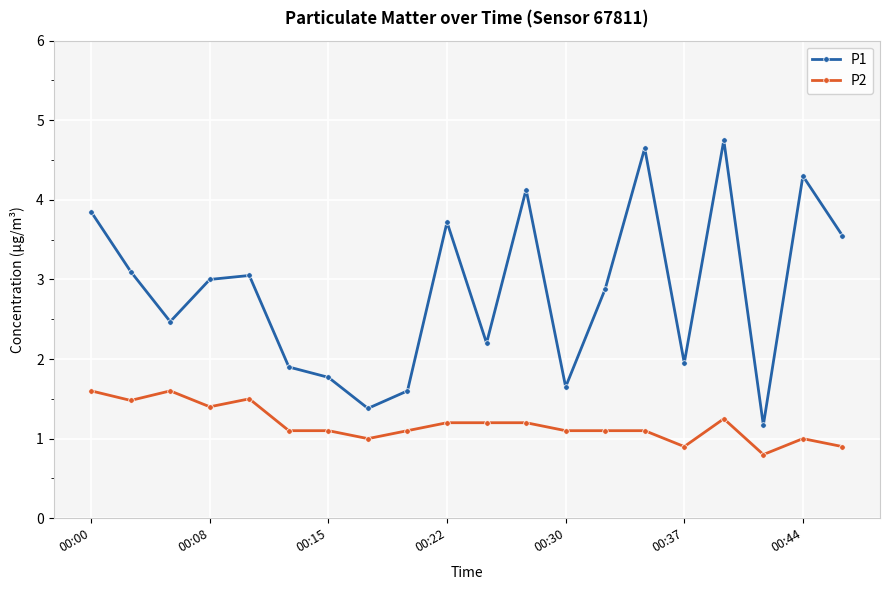

Rank the series by their maximum value, from lowest to highest.

P2, P1